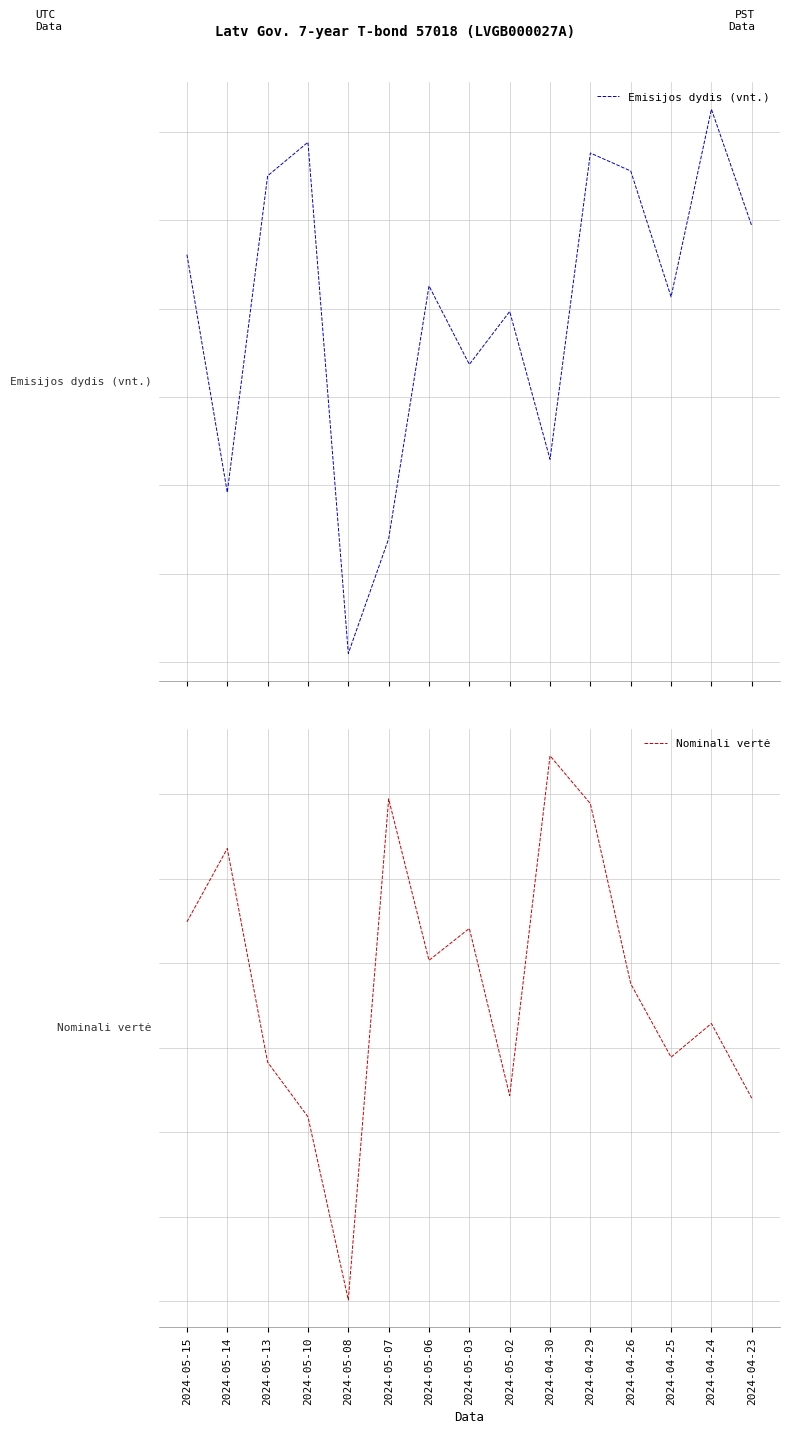

True or false: Emisijos dydis (vnt.) and Nominali vertė intersect in this chart.

False